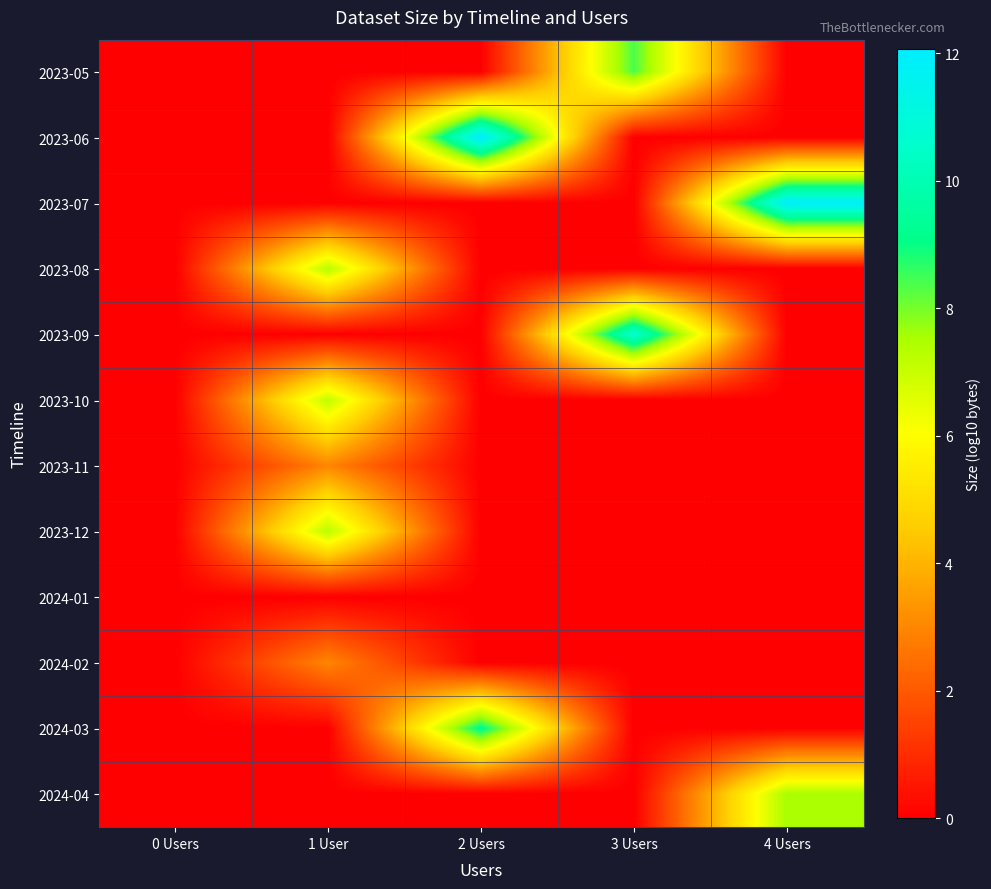

Reading left to right, list all the values displayed in this chart.

2023-05: 0 Users=0.0	1 User=0.0	2 Users=0.0	3 Users=8.4	4 Users=0.0
2023-06: 0 Users=0.0	1 User=0.0	2 Users=12.1	3 Users=0.0	4 Users=0.0
2023-07: 0 Users=0.0	1 User=0.0	2 Users=0.0	3 Users=0.0	4 Users=12.0
2023-08: 0 Users=0.0	1 User=7.3	2 Users=0.0	3 Users=0.0	4 Users=0.0
2023-09: 0 Users=0.0	1 User=0.0	2 Users=0.0	3 Users=10.7	4 Users=0.0
2023-10: 0 Users=0.0	1 User=7.2	2 Users=0.0	3 Users=0.0	4 Users=0.0
2023-11: 0 Users=0.0	1 User=3.0	2 Users=0.0	3 Users=0.0	4 Users=0.0
2023-12: 0 Users=0.0	1 User=7.3	2 Users=0.0	3 Users=0.0	4 Users=0.0
2024-01: 0 Users=0.0	1 User=0.0	2 Users=0.0	3 Users=0.0	4 Users=0.0
2024-02: 0 Users=0.0	1 User=3.0	2 Users=0.0	3 Users=0.0	4 Users=0.0
2024-03: 0 Users=0.0	1 User=0.0	2 Users=9.3	3 Users=0.0	4 Users=0.0
2024-04: 0 Users=0.0	1 User=0.0	2 Users=0.0	3 Users=0.0	4 Users=7.5